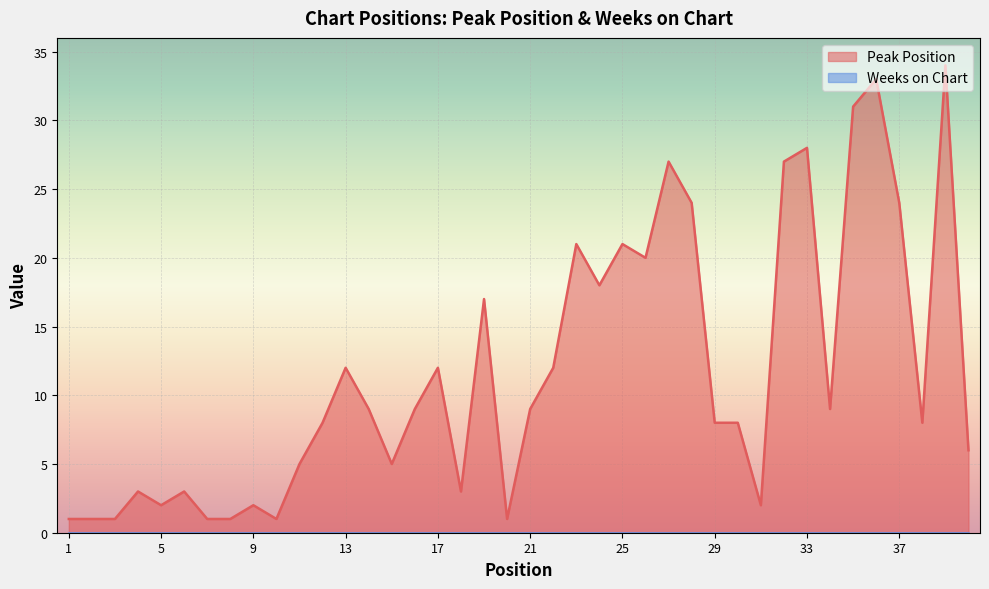

What is the maximum value shown in the chart?

34